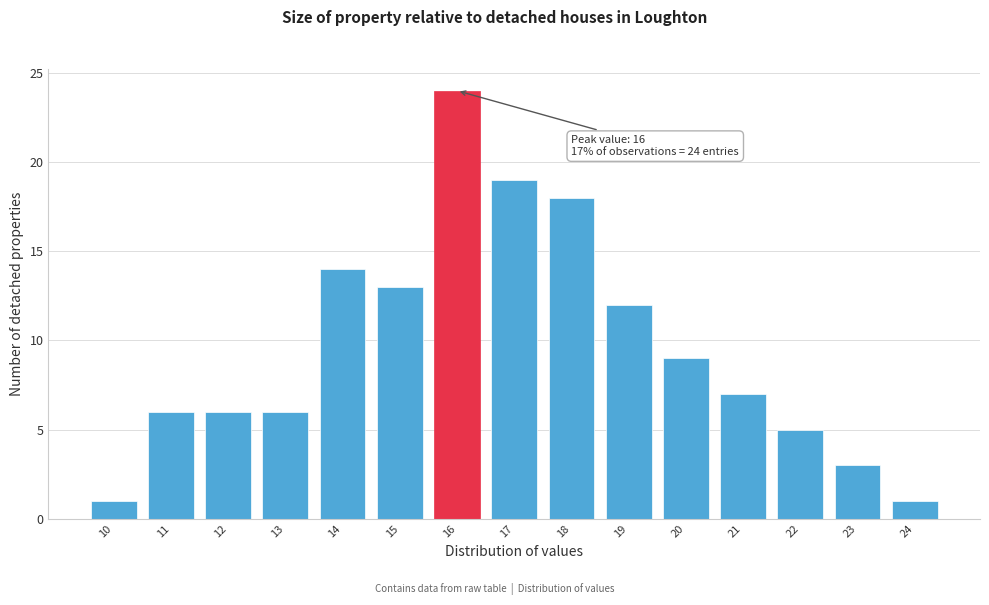

Over which range of the x-axis is the bar tallest?

15.5 to 16.5